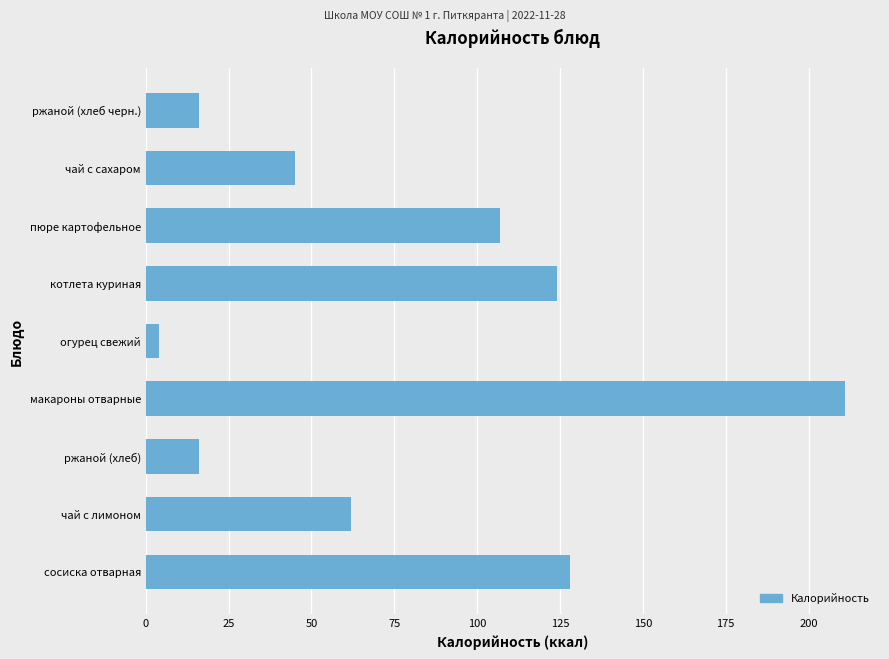

Where is the data nearest to the value 107?

пюре картофельное